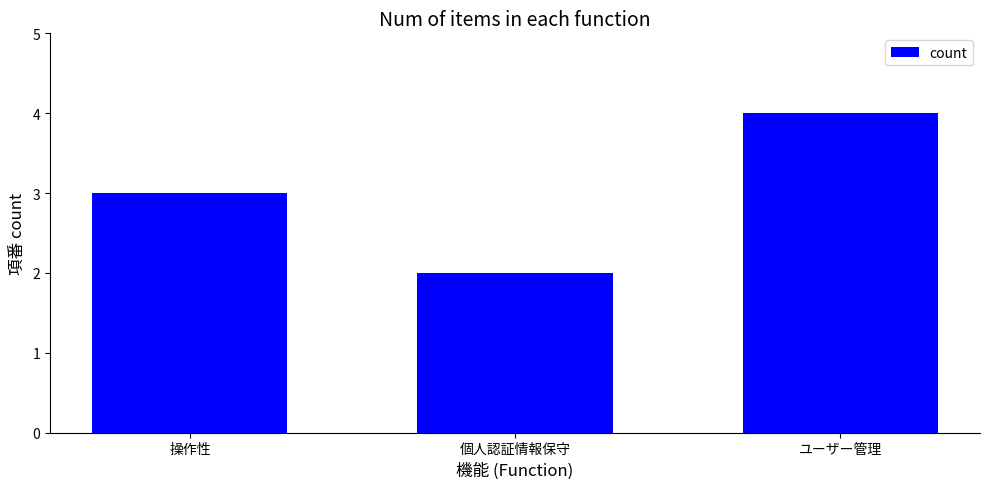

At which label is the value closest to 3?

操作性